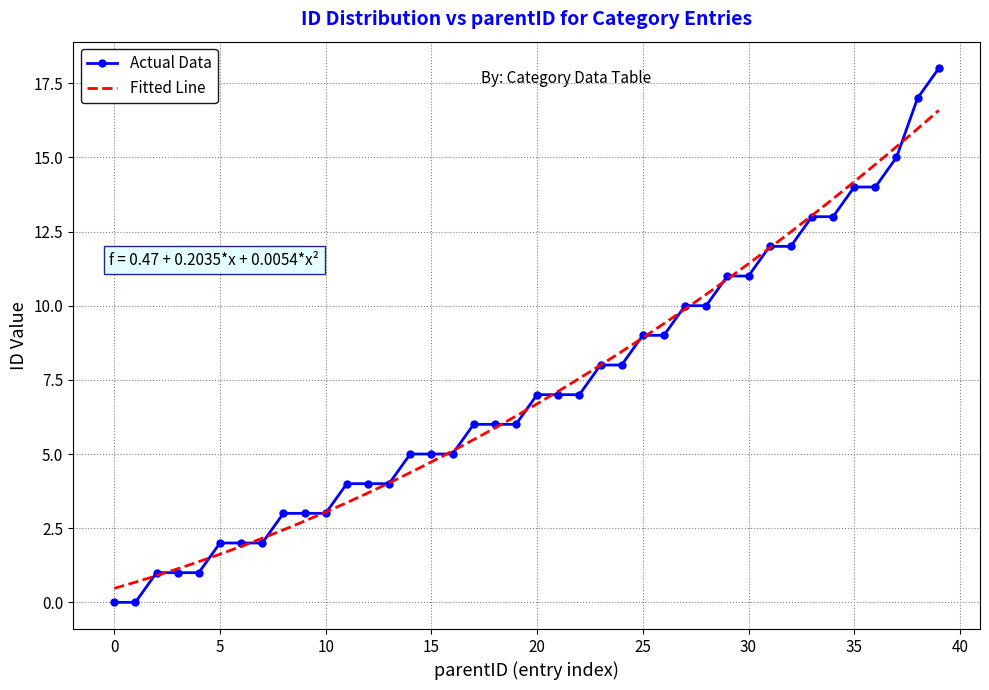

The value of Actual Data at 10 is 5. True or false?

False